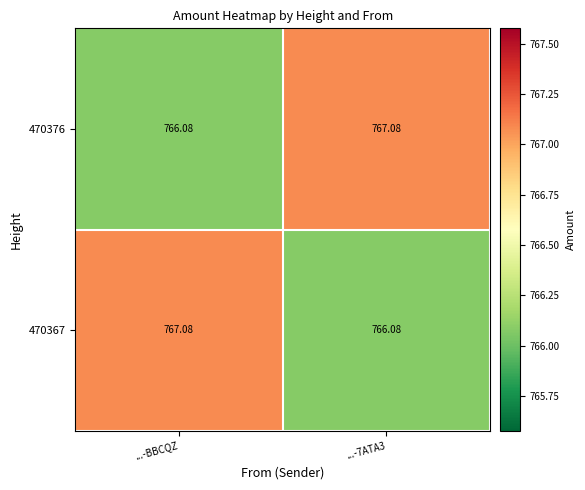

Is the value of 470367 at ...-BBCQZ greater than the value of 470376 at ...-BBCQZ?

Yes